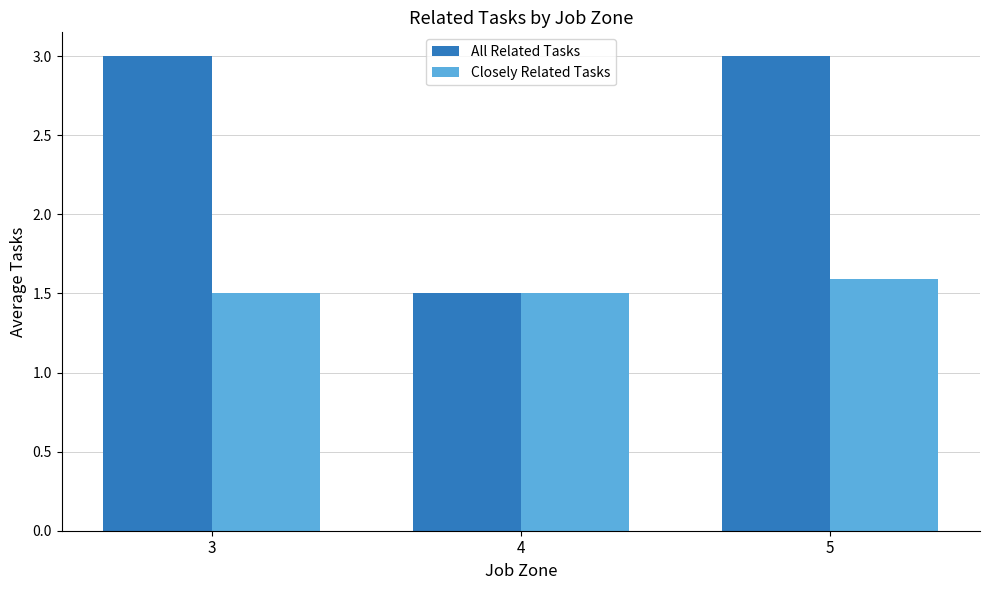

Which series has the largest total across all categories?

All Related Tasks